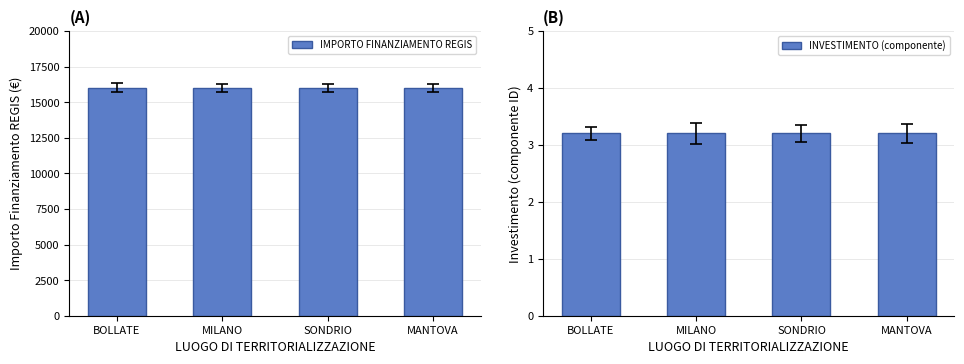

Between BOLLATE and MANTOVA, which series saw the biggest shift?

IMPORTO FINANZIAMENTO REGIS